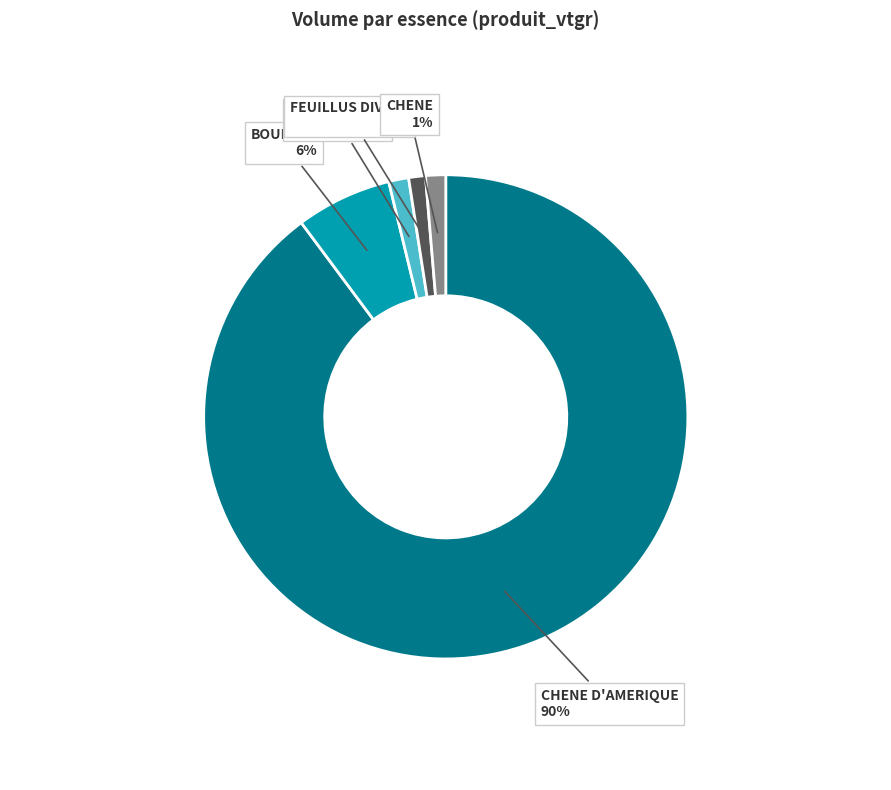

Which category has the biggest portion of the pie?

CHENE D'AMERIQUE